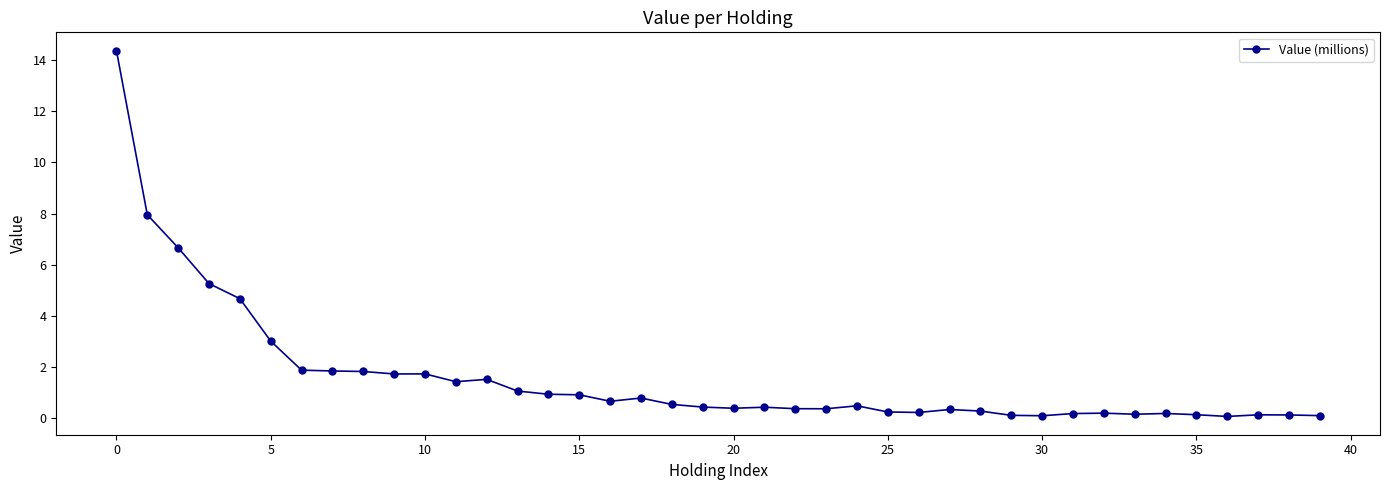

What is the value of the 6th point from the left?

3.0